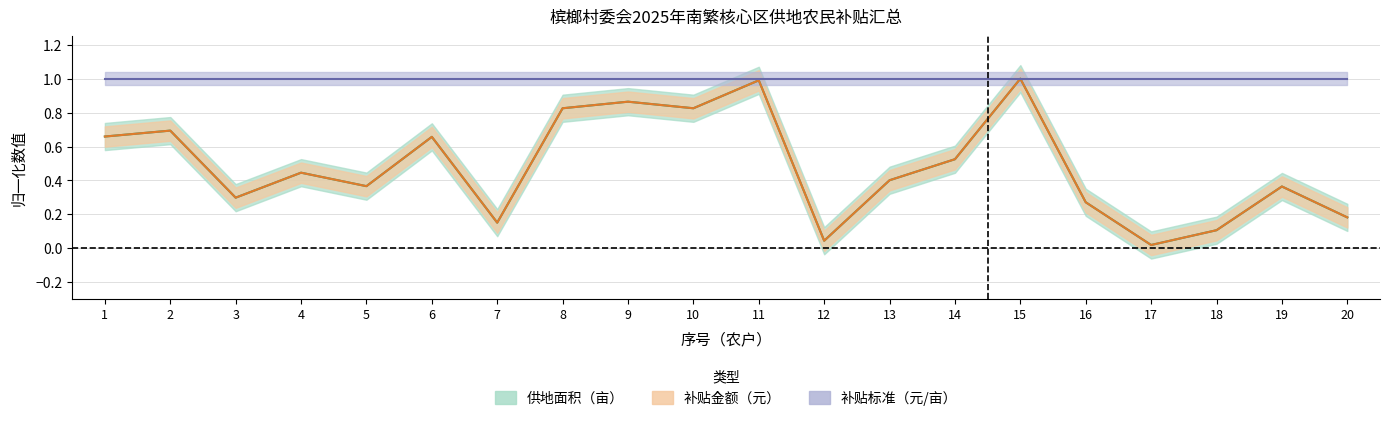

How many lines are shown in the chart?

2